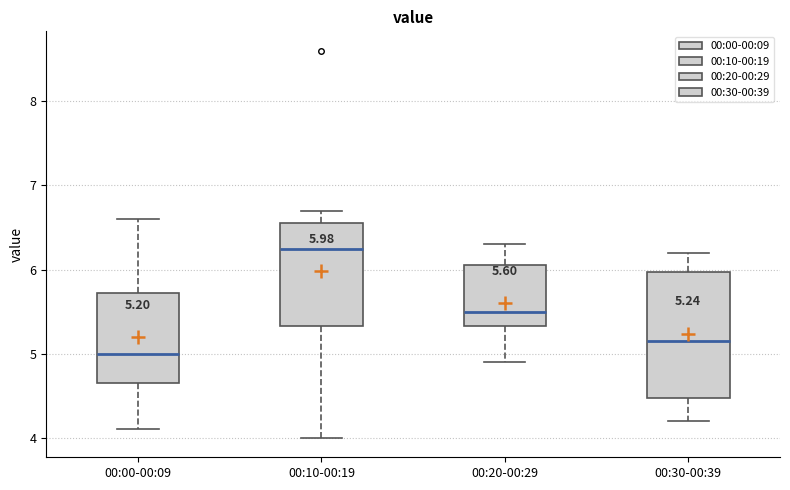

Which box is the tallest, from its lower edge to its upper edge?

00:30-00:39